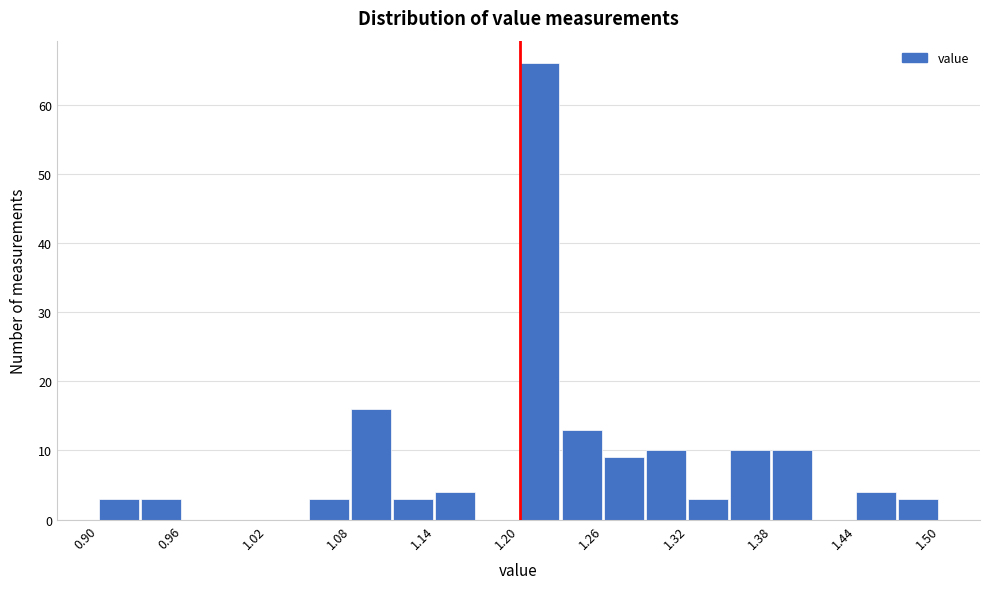

Around what value on the x-axis is the tallest bar? Give the approximate position of its centre, as read against the axis.

1.21